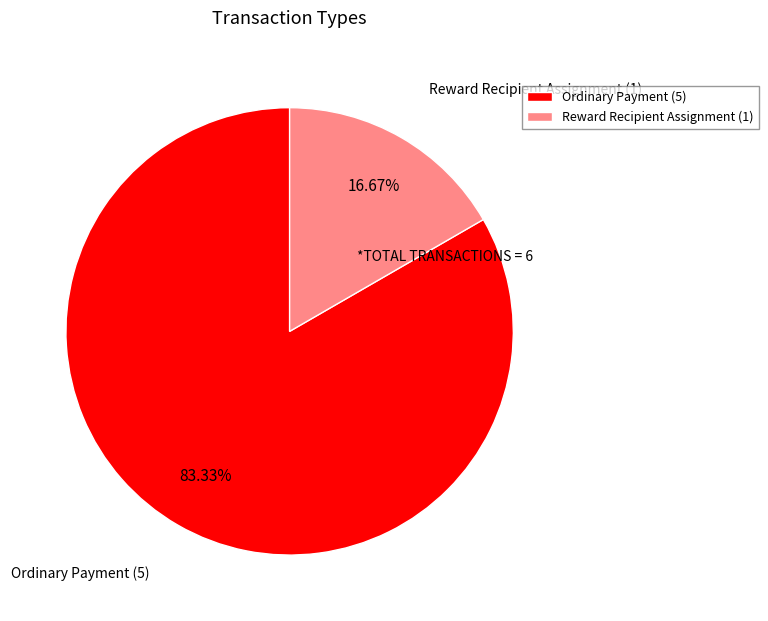

What percentage is NOT represented by Ordinary Payment?

16.7%